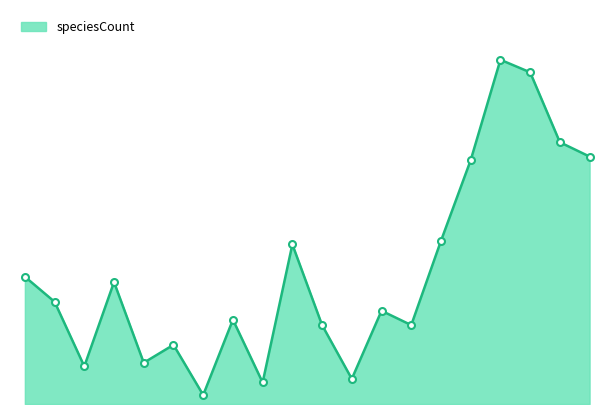

What is the value of the 15th point from the left?

91